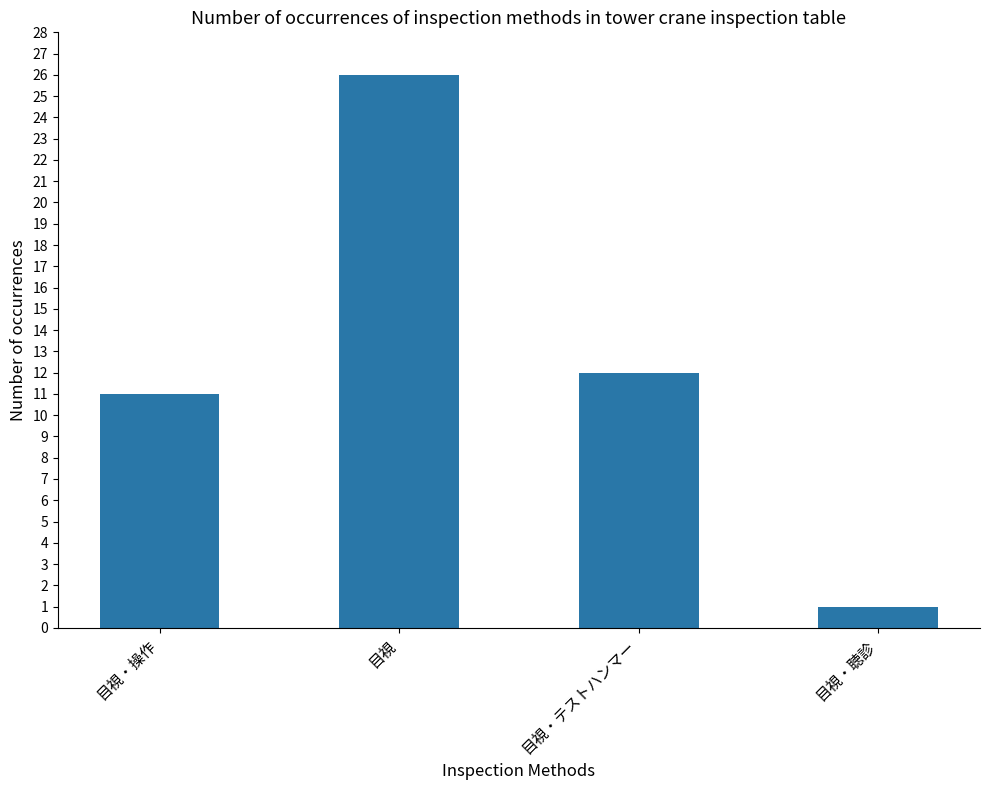

How many series are shown in this chart?

1